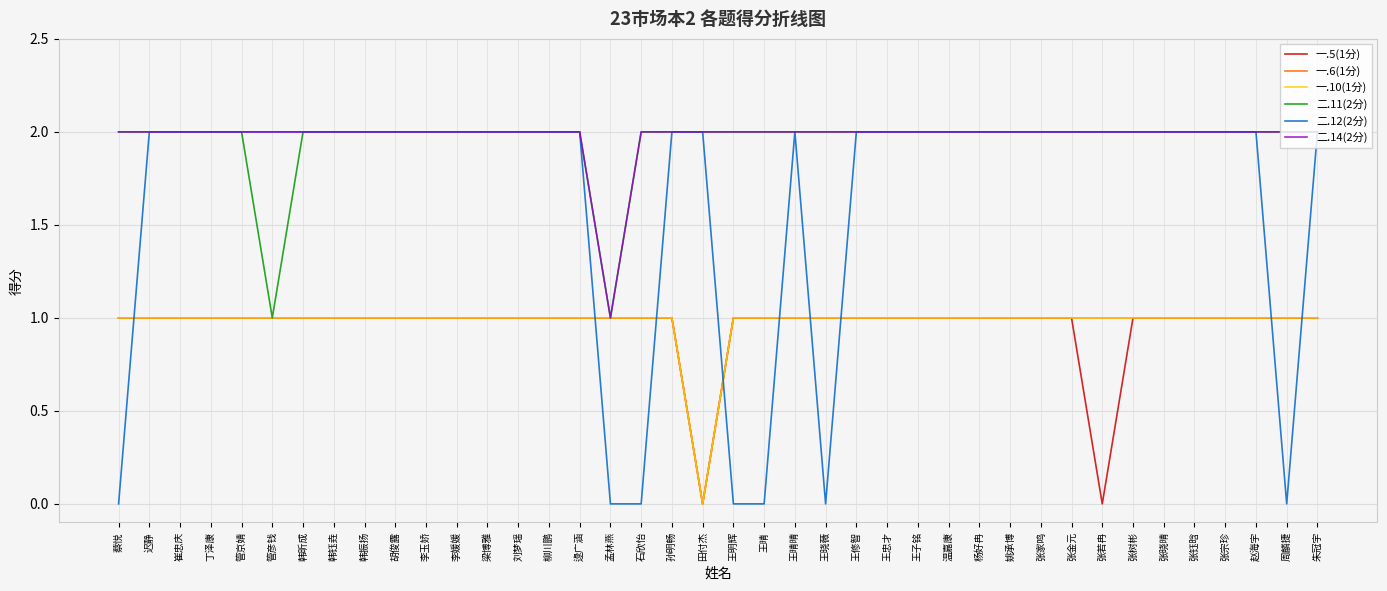

Between 张钰晗 and 崔忠庆, which is larger?

张钰晗